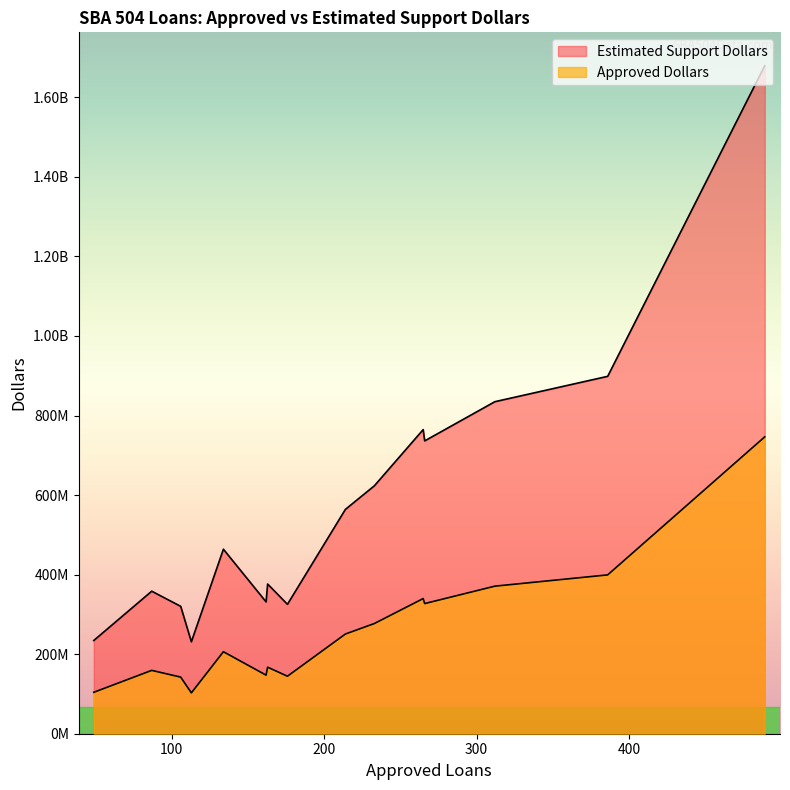

True or false: Approved Dollars and Estimated Support Dollars intersect in this chart.

False